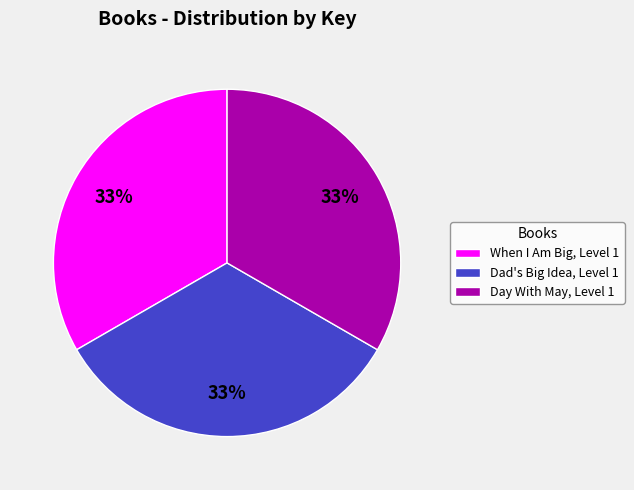

Is there a majority slice in this chart?

No